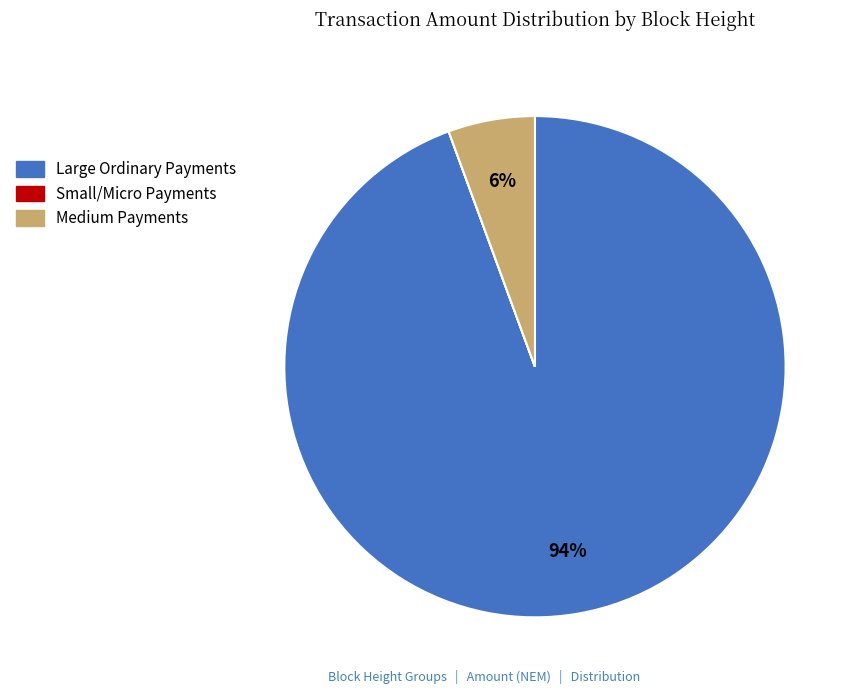

Is there any slice that represents more than half of the pie?

Yes